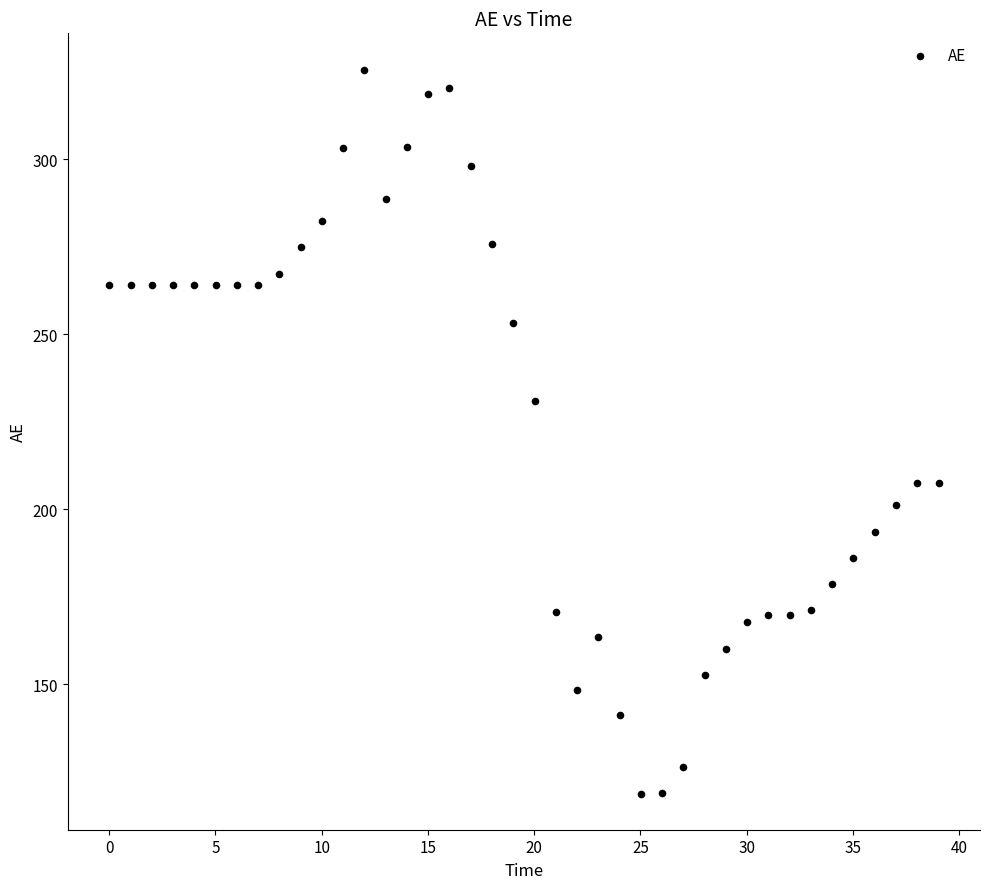

What Y value in the scatter plot is closest to 222?

230.8